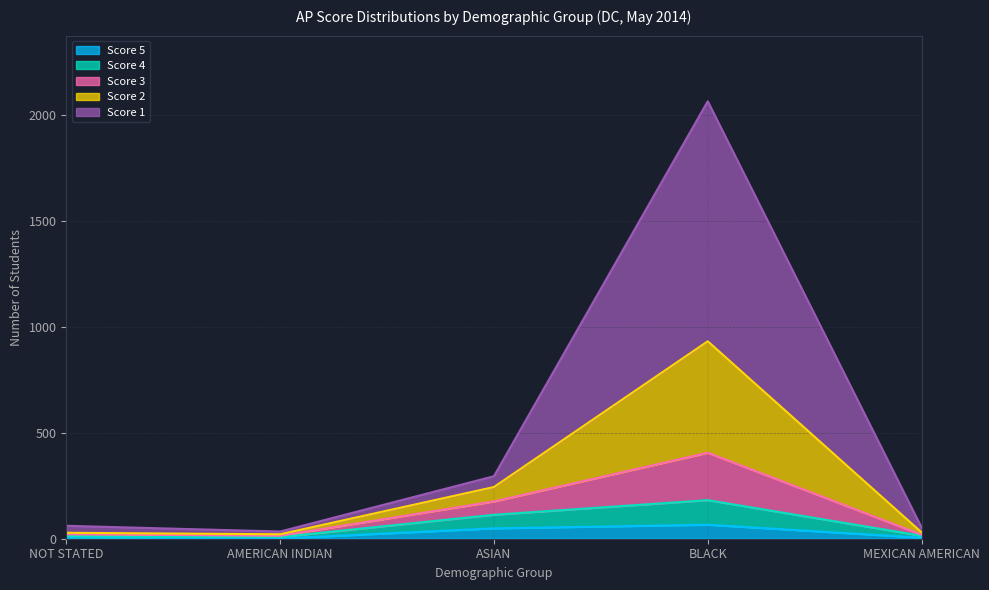

What is the smallest value displayed?

1